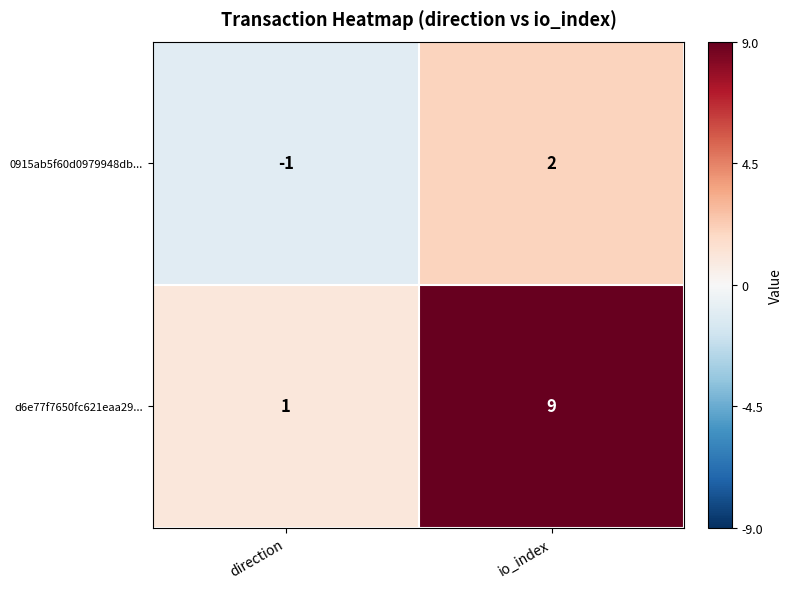

What is the spread (max minus min) of values at io_index?

7